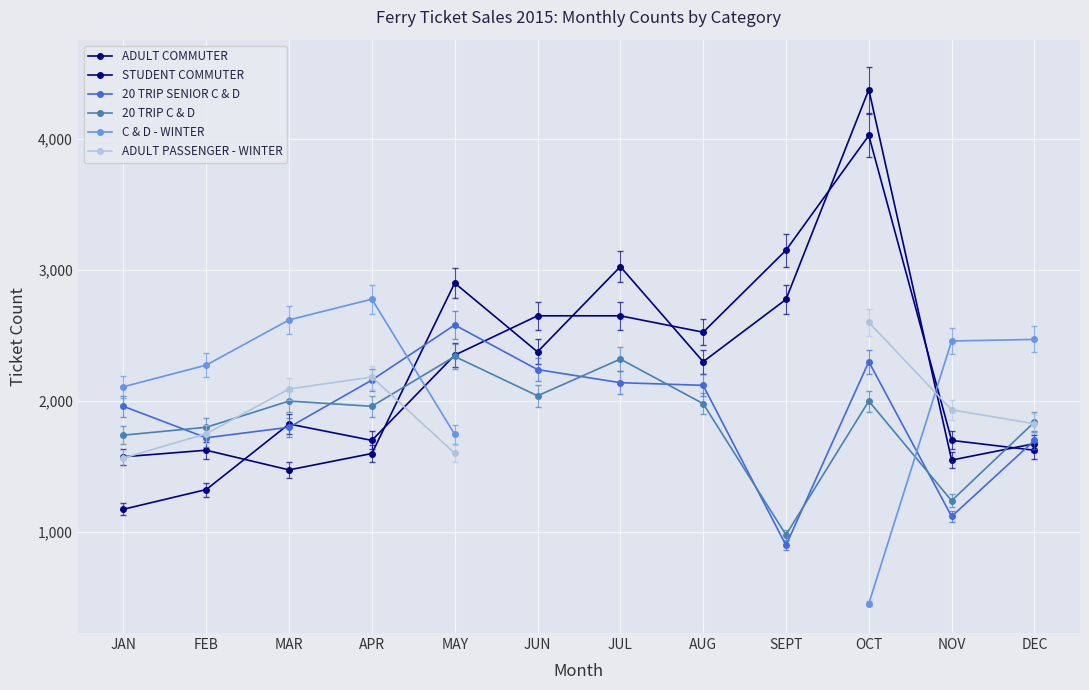

What is the label of the 7th point from the right?

JUN